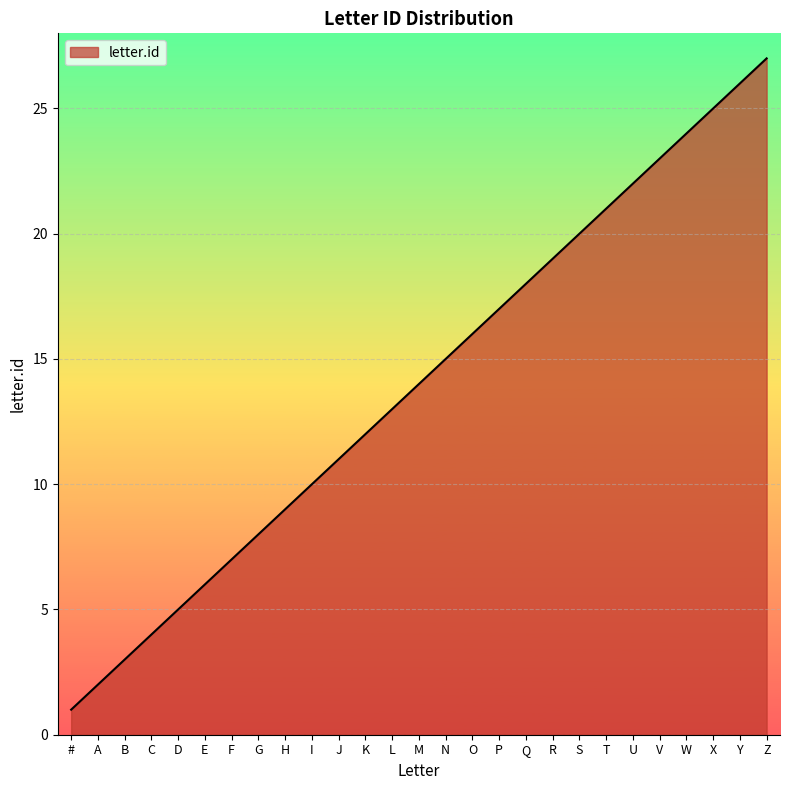

Rank the categories by value from lowest to highest.

#, A, B, C, D, E, F, G, H, I, J, K, L, M, N, O, P, Q, R, S, T, U, V, W, X, Y, Z